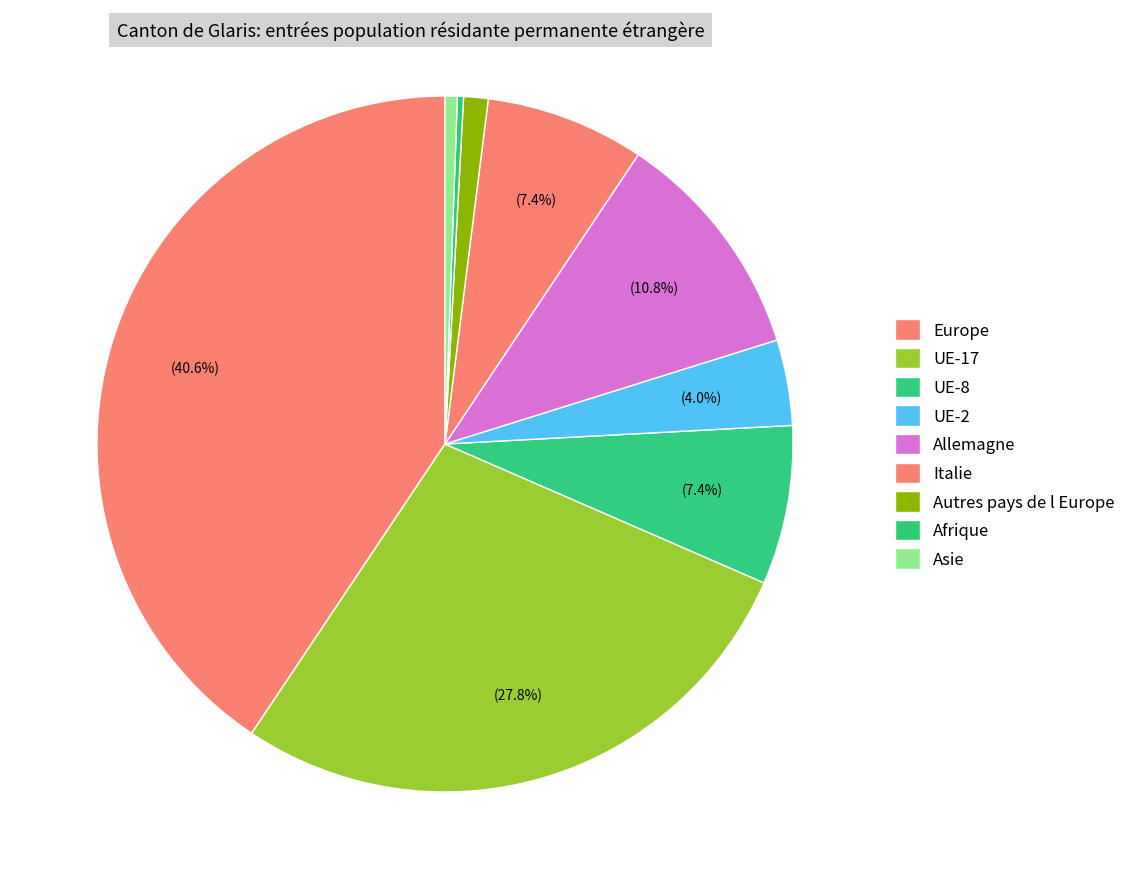

To the nearest percent, what percentage of the pie is Asie?

1%